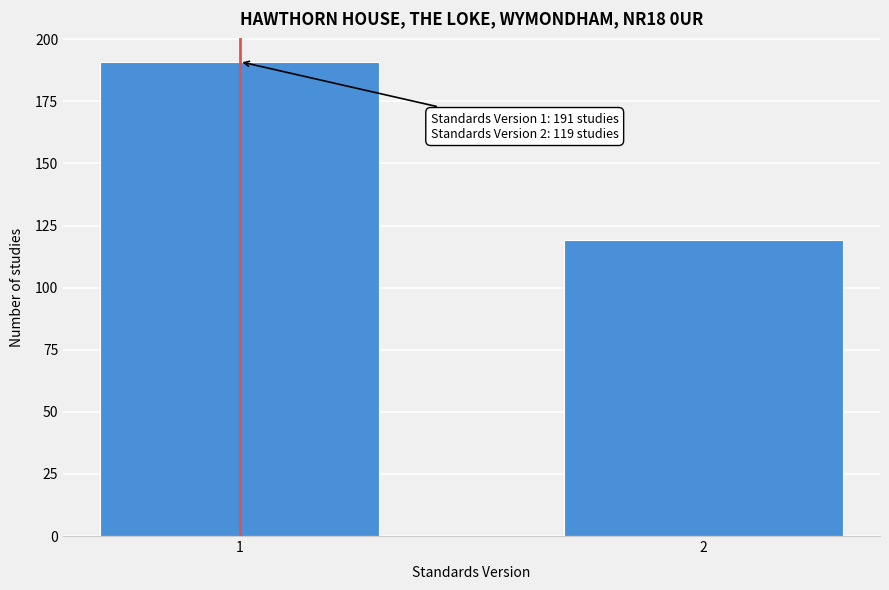

Reading right to left, list all the values displayed in this chart.

119	191